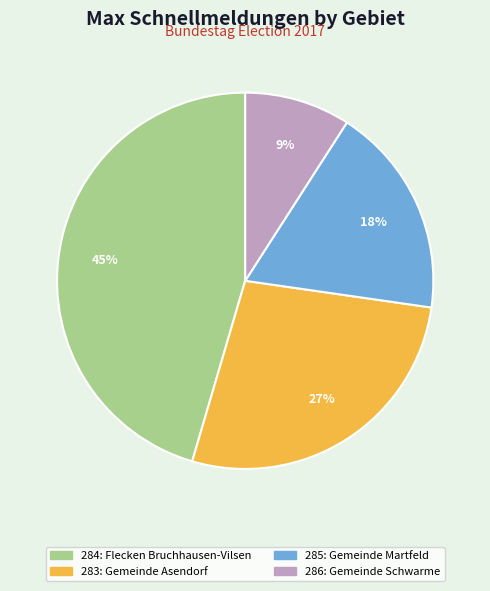

To the nearest percent, what is the average slice percentage?

25%